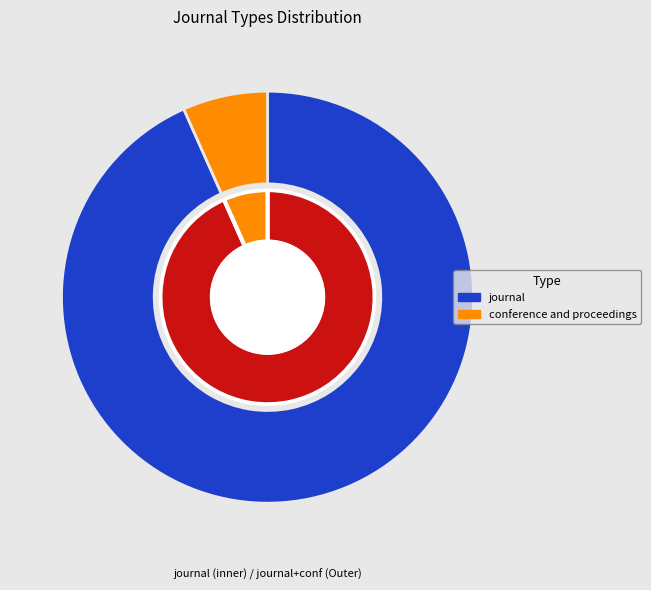

Is it true that journal is 93% of the pie?

True